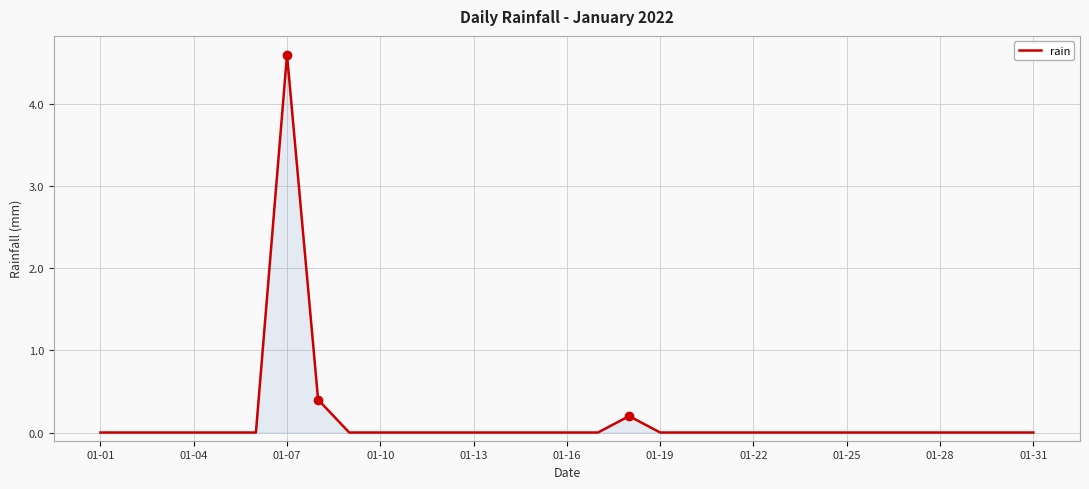

What is the greatest value displayed?

4.6